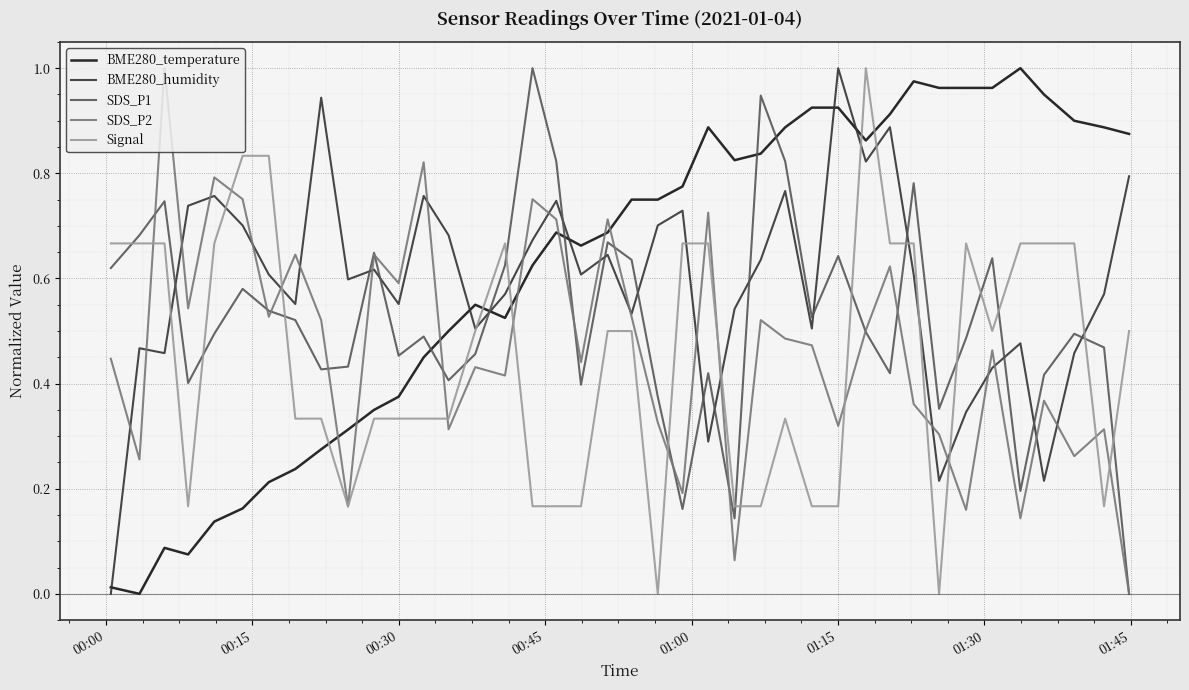

After their last crossing, which series has the higher values: SDS_P1 or BME280_humidity?

BME280_humidity